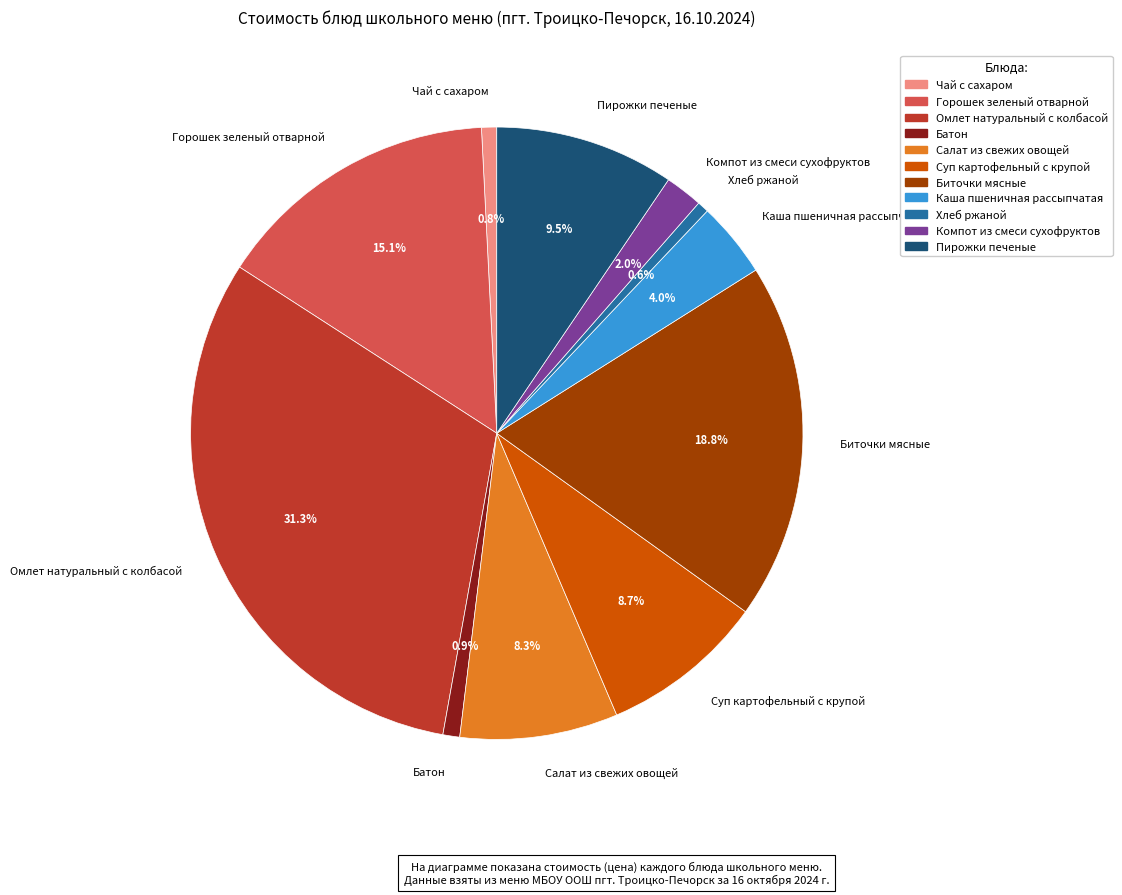

Count the number of slices in the pie.

11